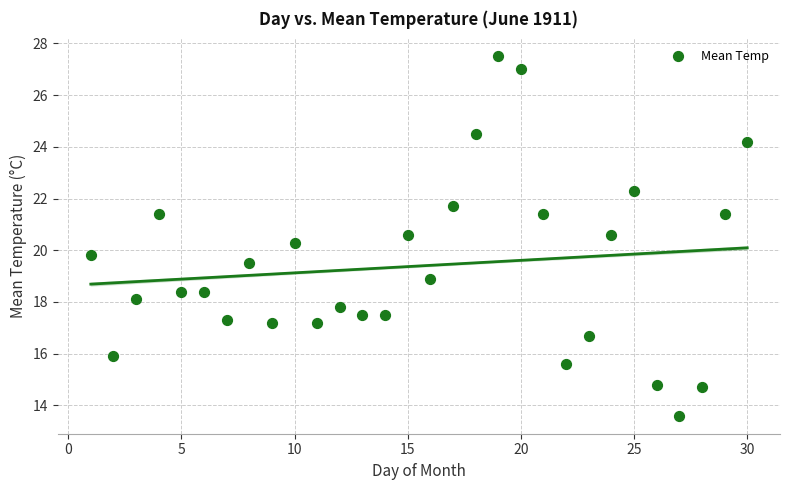

What is the range of Y values (max minus min)?

13.9